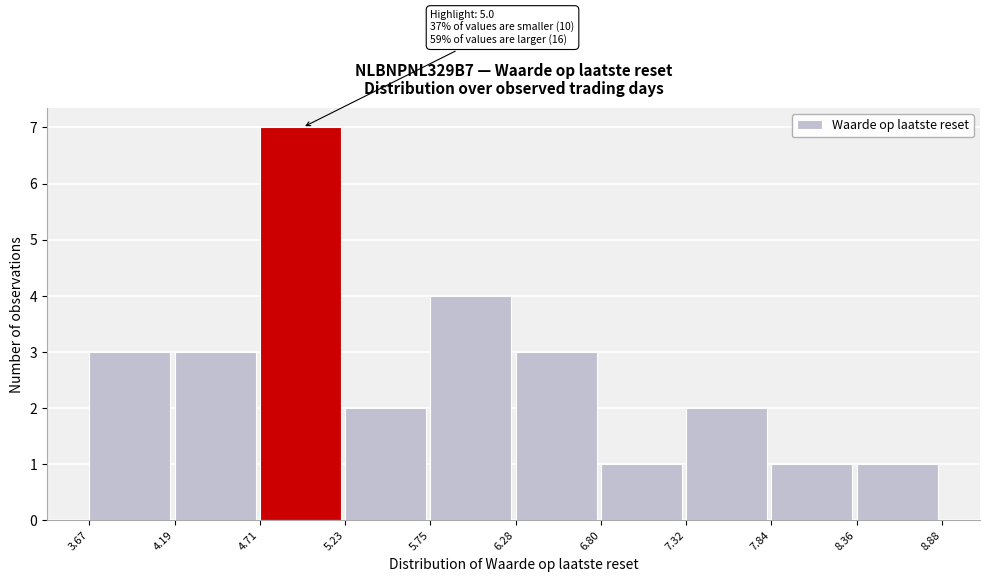

Over which range of the x-axis is the bar tallest?

4.71 to 5.23